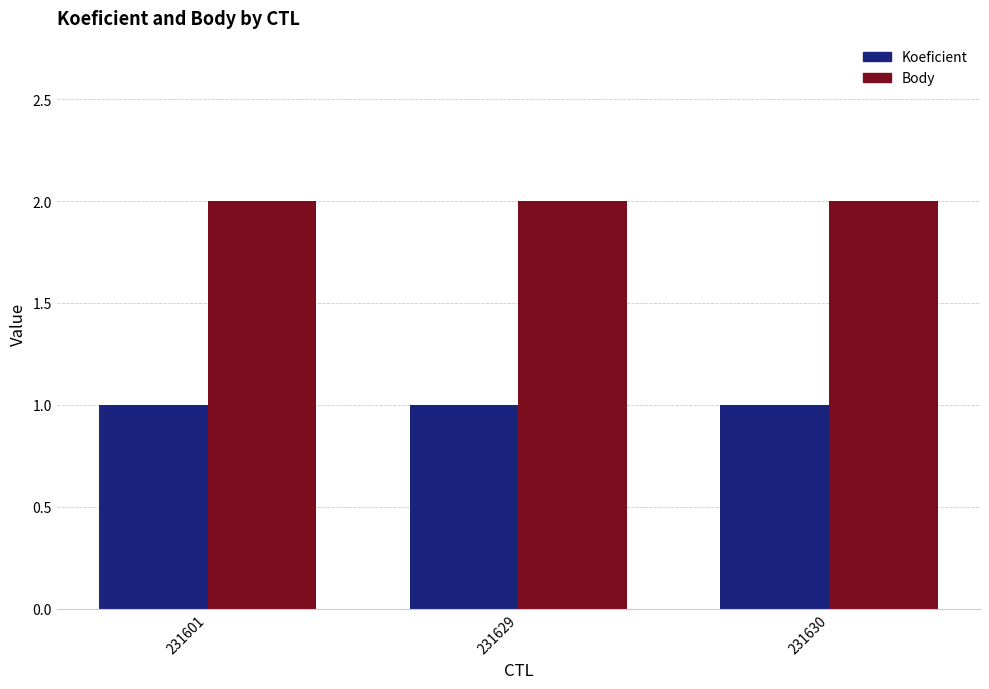

What is the sum of the Koeficient values at 231629 and 231601?

2